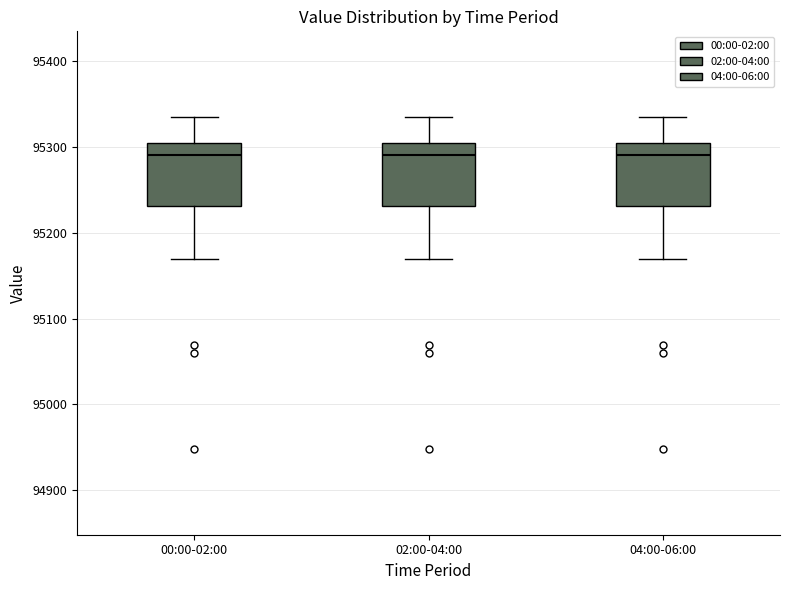

Where does the lower whisker of the box for 00:00-02:00 end on the y-axis? The values are not printed on the chart, so give them approximately, as read against the axis.

95170